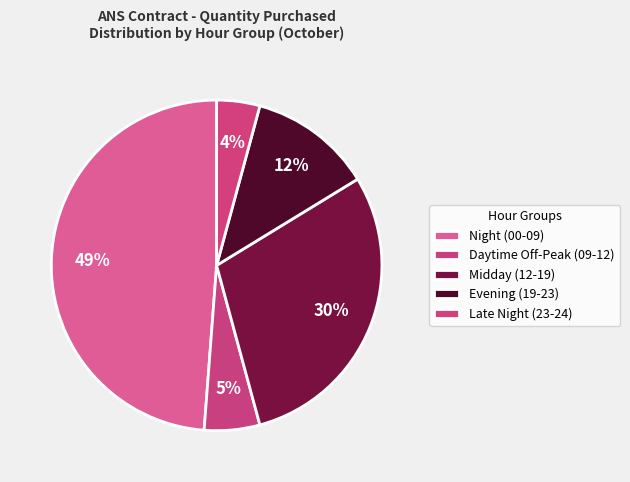

How many segments does this pie chart have?

5